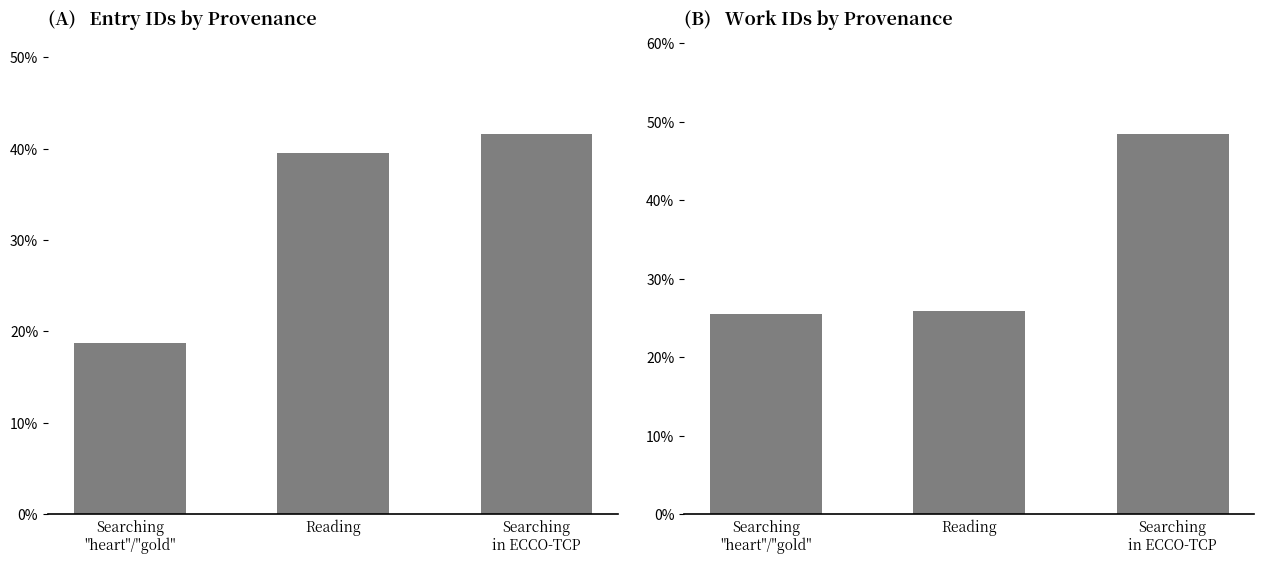

At which category is the sum across all series the highest?

Searching
in ECCO-TCP